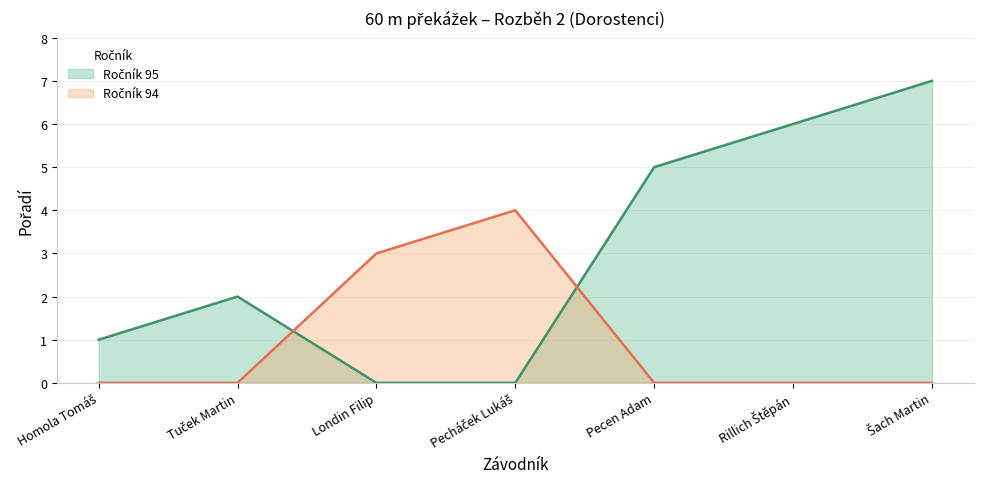

How many distinct data groups are displayed?

2